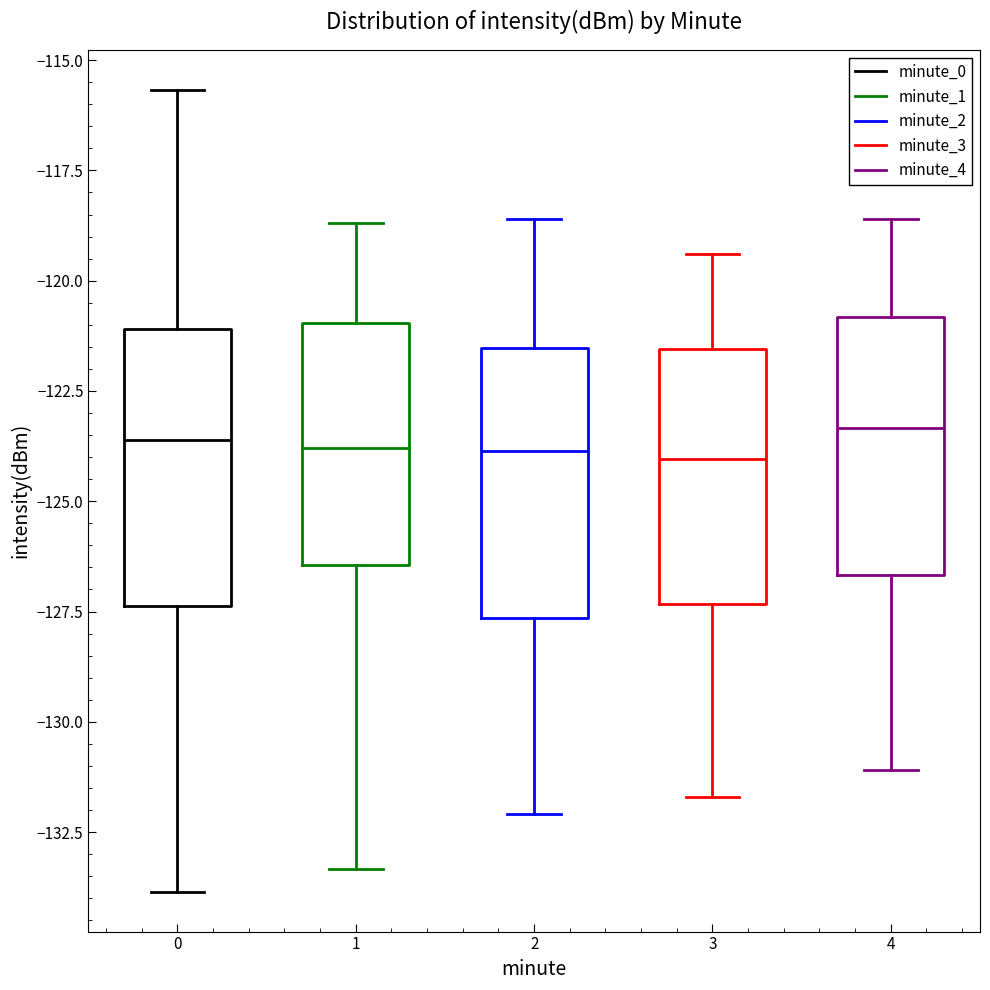

Reading left to right, transcribe this box plot: for each box, give where its median line is, the range the box spans, and where its two whiskers end, as read against the y-axis. The values are not printed on the chart, so give them approximately, as read against the axis.

0: median -123.5, box -127.5 to -121.0, whiskers -134.0 to -115.5
1: median -124.0, box -126.5 to -121.0, whiskers -133.5 to -118.5
2: median -124.0, box -127.5 to -121.5, whiskers -132.0 to -118.5
3: median -124.0, box -127.5 to -121.5, whiskers -131.5 to -119.5
4: median -123.5, box -126.5 to -121.0, whiskers -131.0 to -118.5